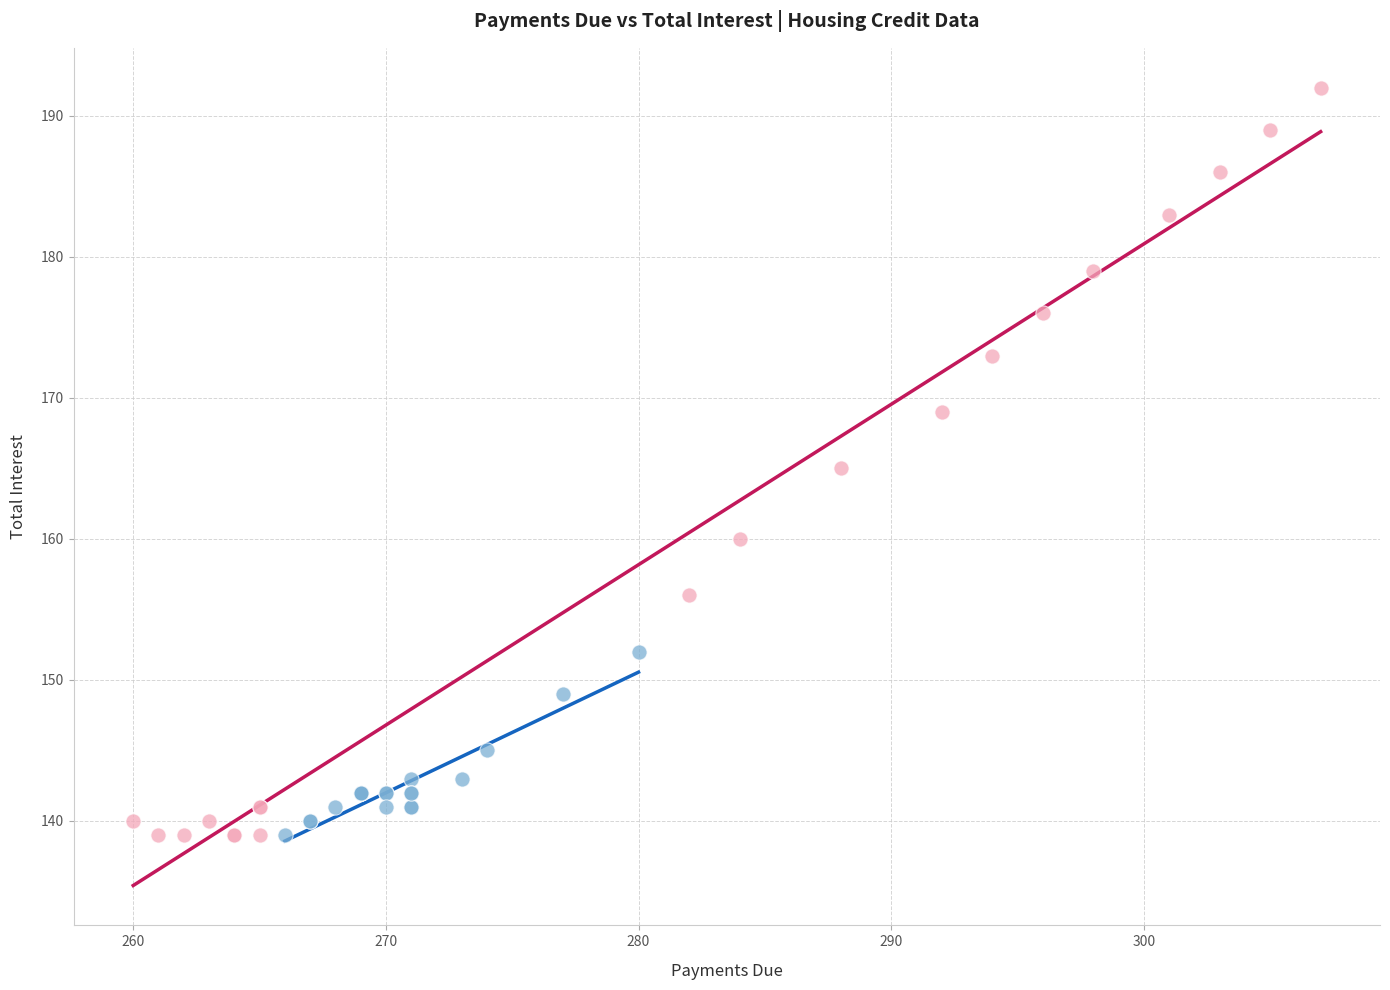

Which series has the largest Y range (max minus min)?

Low Capital Amortisation